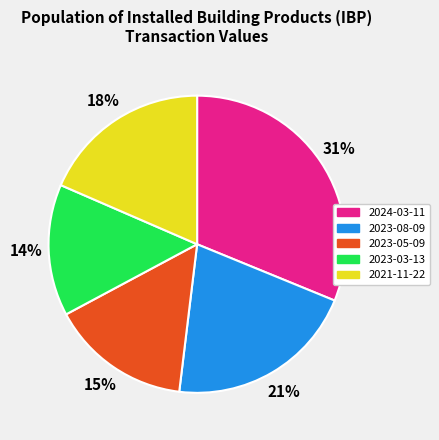

To the nearest percent, what percentage of the pie is 2021-11-22?

18%